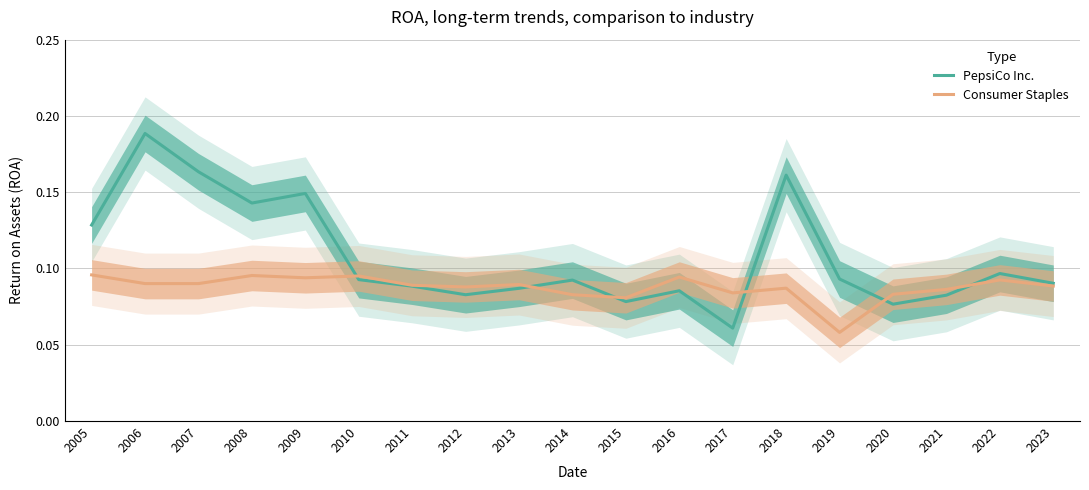

At how many categories does at least one series exceed 0?

19